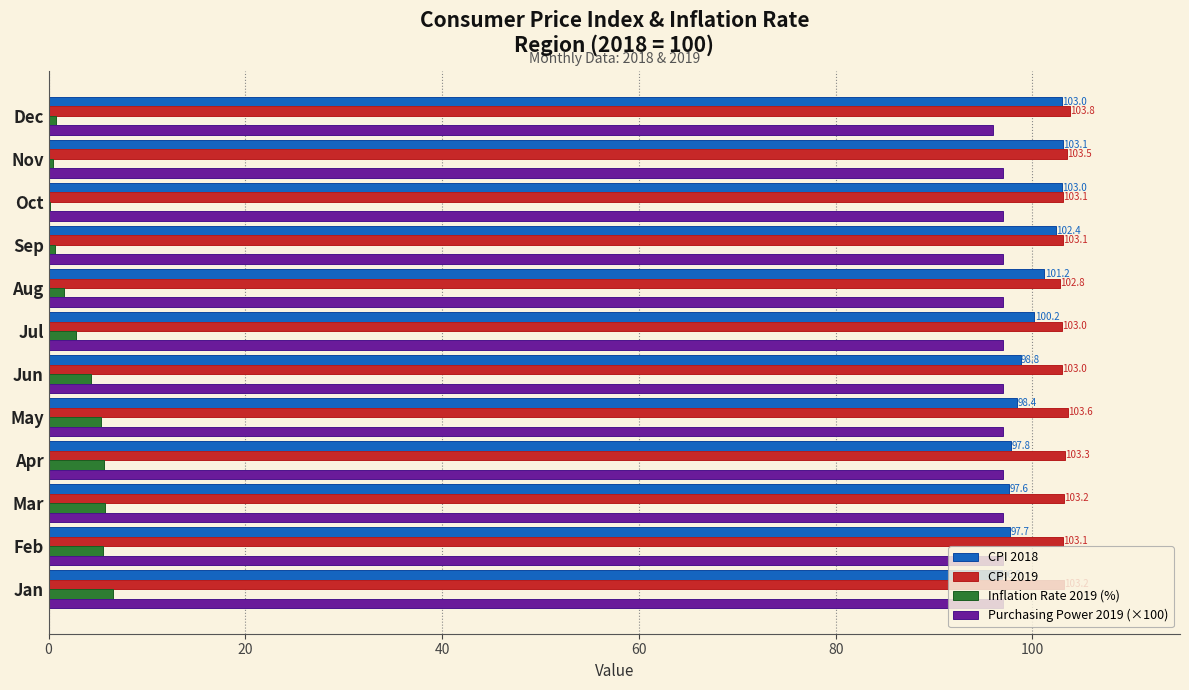

At which category is the sum across all series the highest?

May